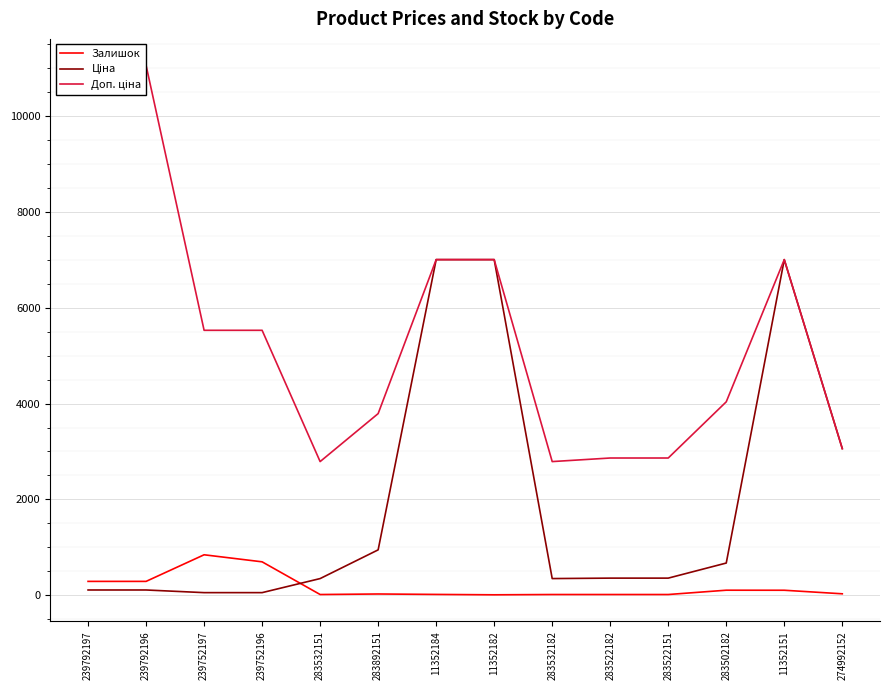

Which category has the lowest value across all series?

11352182